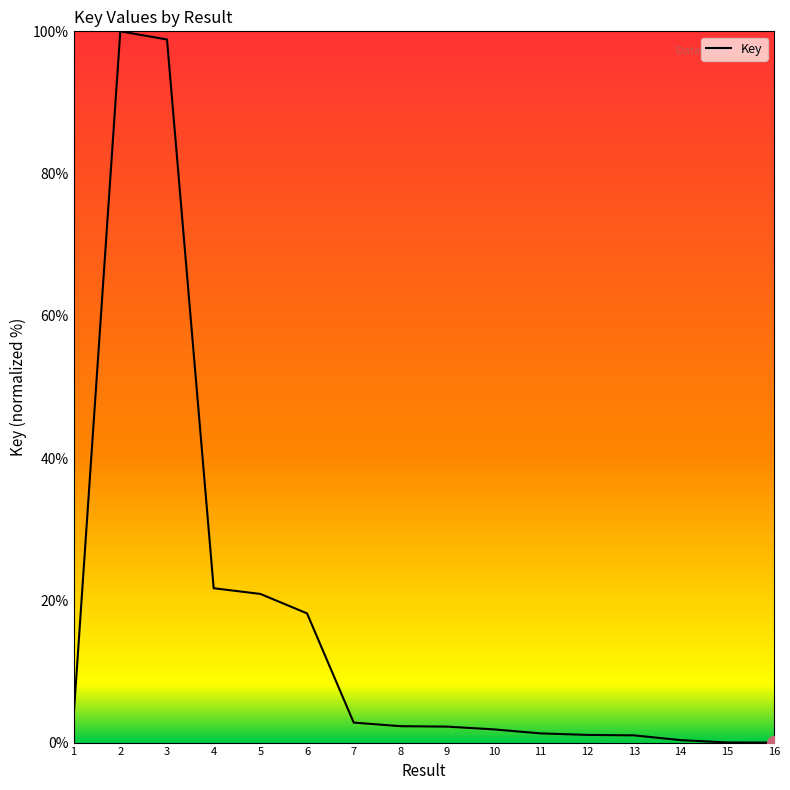

What is the change in value from 12 to 16?

-1.1